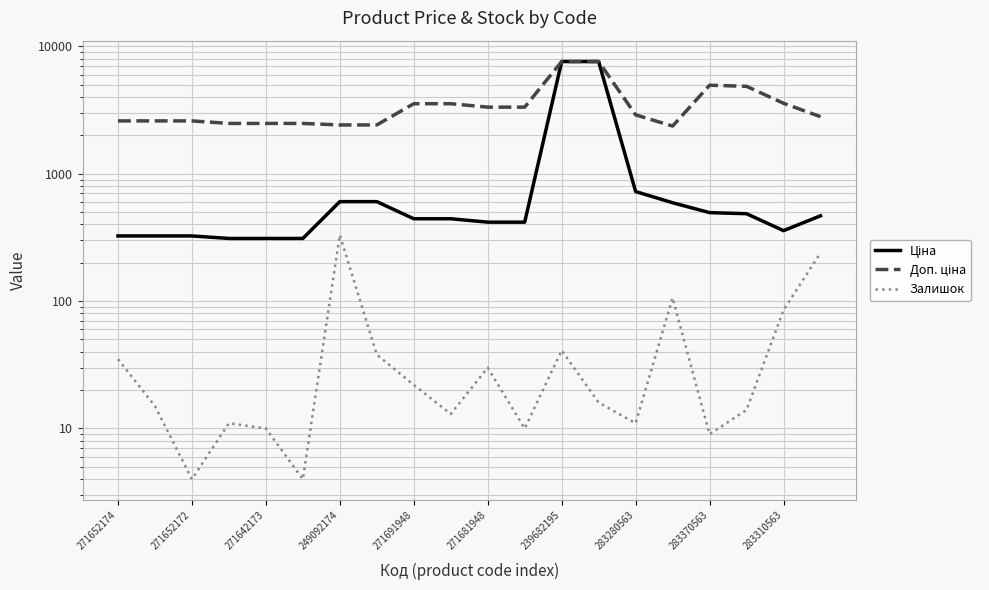

True or false: Залишок and Доп. ціна intersect in this chart.

False